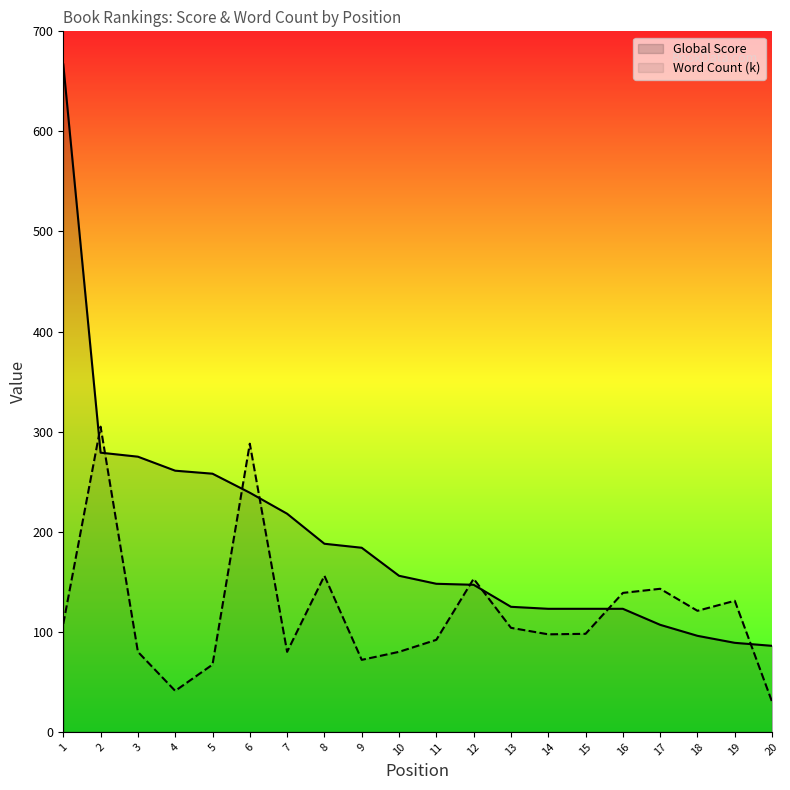

List the series in order of their peak value, lowest first.

Word Count (k), Global Score